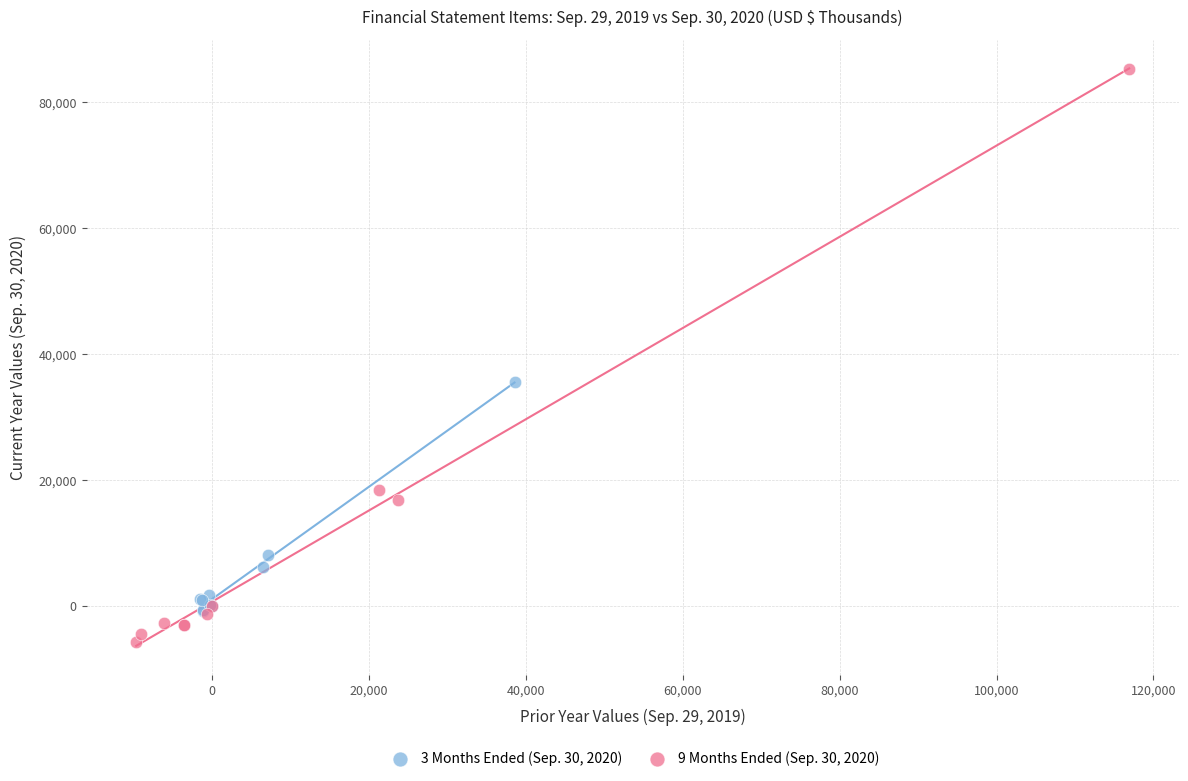

Which series contains the lowest Y value?

9 Months Ended (Sep. 30, 2020)